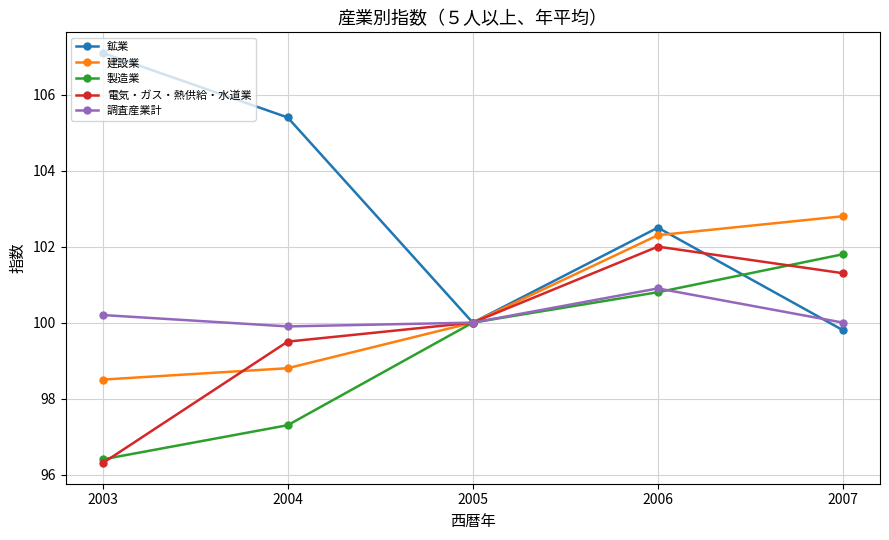

Reading left to right, transcribe all the data shown in this chart.

鉱業: 107.1	105.4	100.0	102.5	99.8
建設業: 98.5	98.8	100.0	102.3	102.8
製造業: 96.4	97.3	100.0	100.8	101.8
電気・ガス・熱供給・水道業: 96.3	99.5	100.0	102.0	101.3
調査産業計: 100.2	99.9	100.0	100.9	100.0